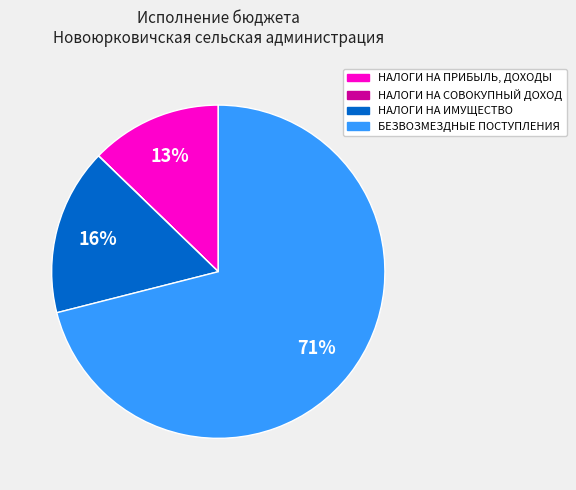

What is the largest slice in the pie chart?

БЕЗВОЗМЕЗДНЫЕ ПОСТУПЛЕНИЯ